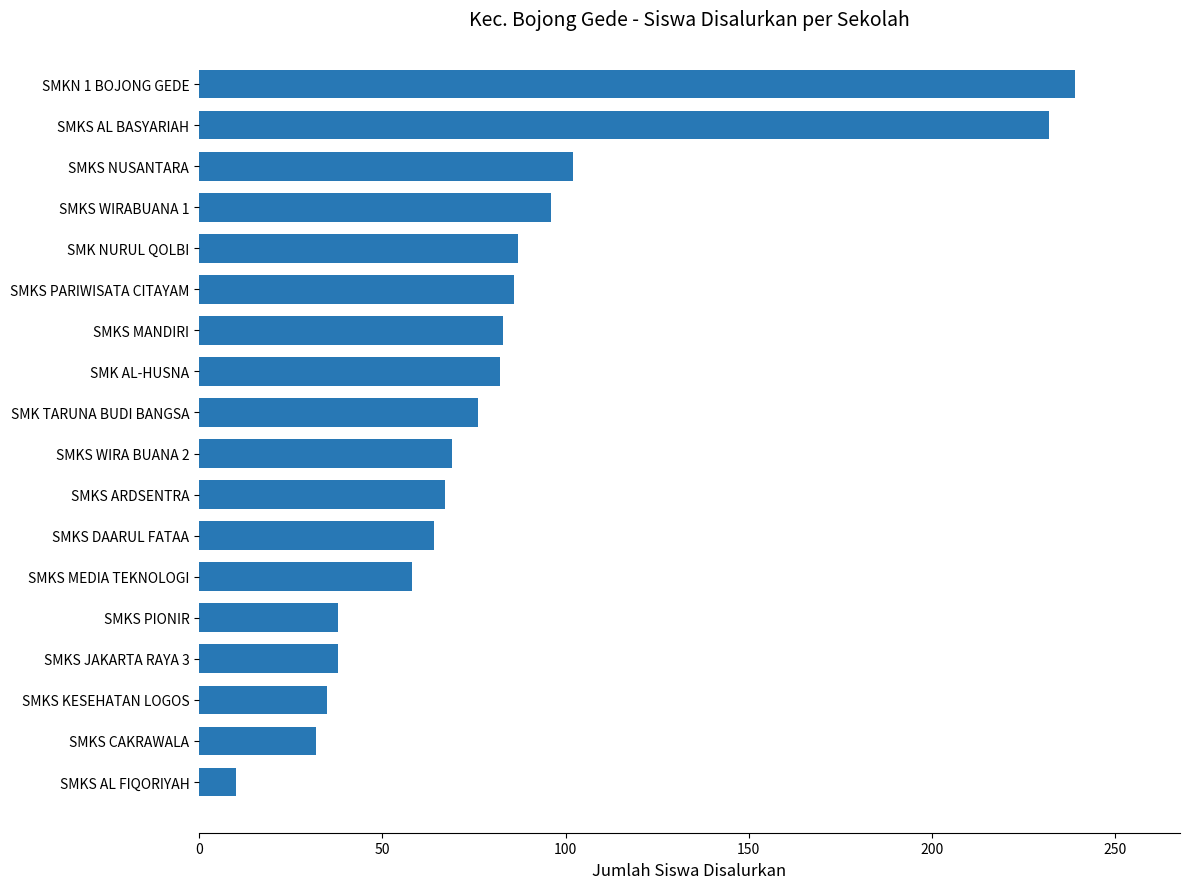

Where is the data nearest to the value 124?

SMKS NUSANTARA